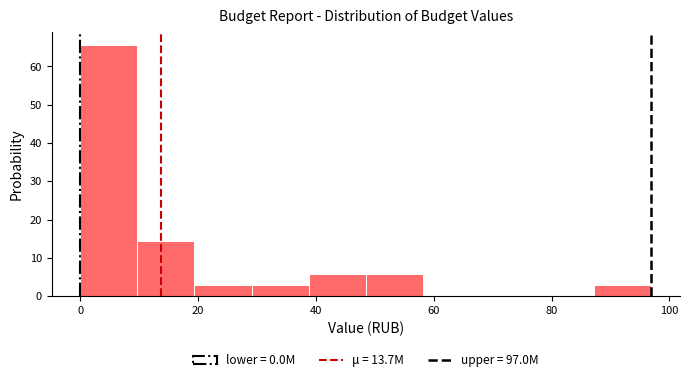

Reading left to right, list every bar in this chart as the range it spans on the x-axis followed by its height. Neither the bar edges nor the heights are printed on the chart, so give them approximately, as read against the axes.

0 to 10: 66
10 to 20: 14
20 to 30: 3
30 to 38: 3
38 to 48: 6
48 to 58: 6
58 to 68: 0
68 to 78: 0
78 to 88: 0
88 to 96: 3